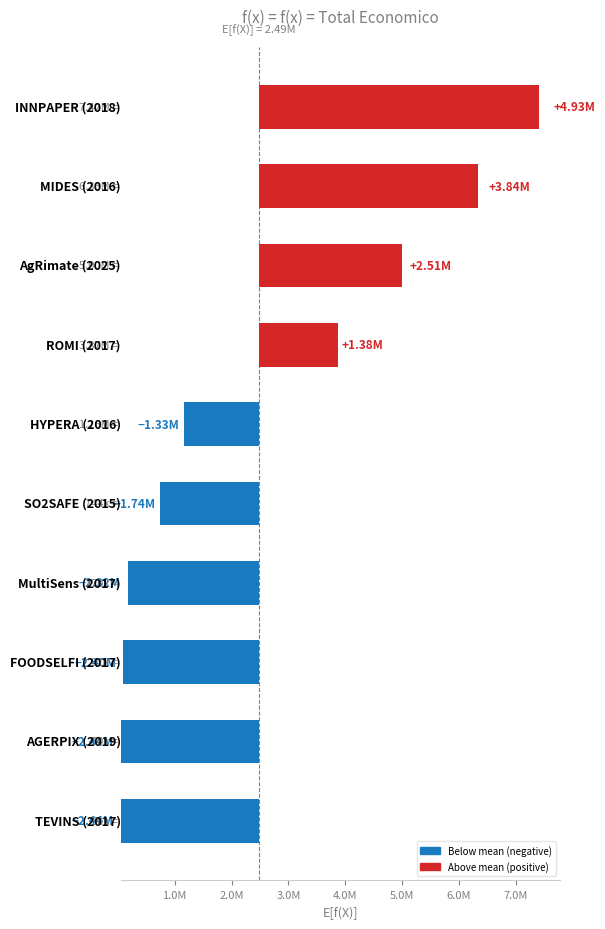

The chart shows a value of 3868186 at ROMI (2017). True or false?

True